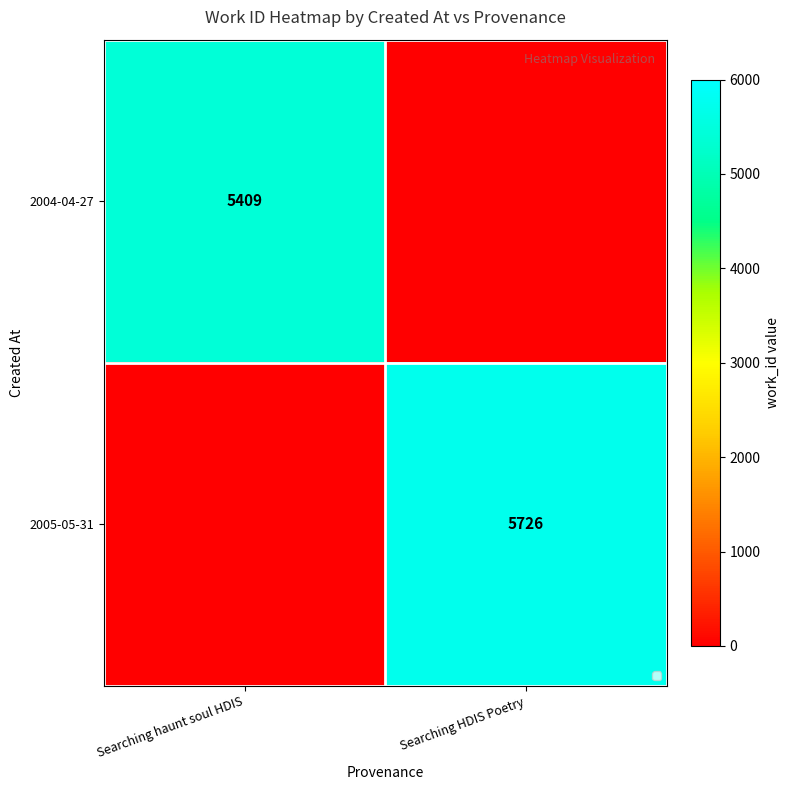

The 2004-04-27 series shows 5409 at Searching haunt soul HDIS. True or false?

True